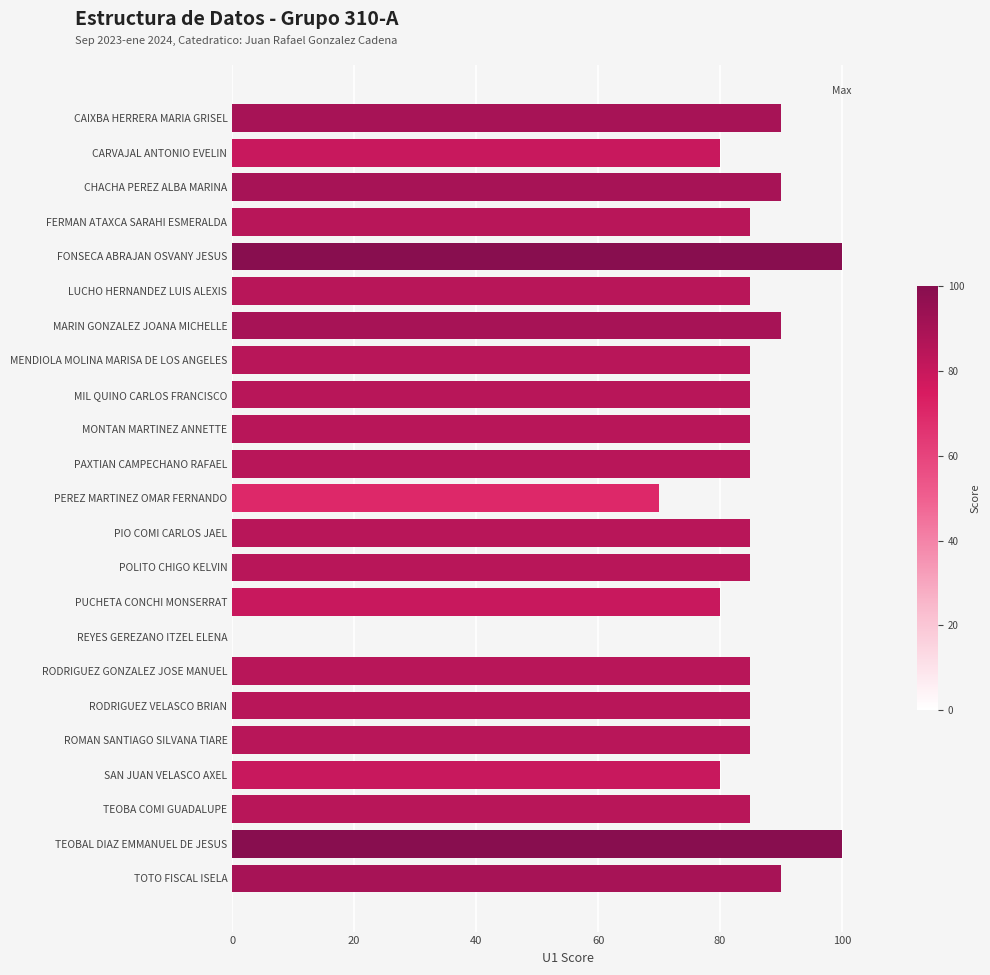

Reading top to bottom, extract all data points from this chart.

CAIXBA HERRERA MARIA GRISEL=90	CARVAJAL ANTONIO EVELIN=80	CHACHA PEREZ ALBA MARINA=90	FERMAN ATAXCA SARAHI ESMERALDA=85	FONSECA ABRAJAN OSVANY JESUS=100	LUCHO HERNANDEZ LUIS ALEXIS=85	MARIN GONZALEZ JOANA MICHELLE=90	MENDIOLA MOLINA MARISA DE LOS ANGELES=85	MIL QUINO CARLOS FRANCISCO=85	MONTAN MARTINEZ ANNETTE=85	PAXTIAN CAMPECHANO RAFAEL=85	PEREZ MARTINEZ OMAR FERNANDO=70	PIO COMI CARLOS JAEL=85	POLITO CHIGO KELVIN=85	PUCHETA CONCHI MONSERRAT=80	REYES GEREZANO ITZEL ELENA=0	RODRIGUEZ GONZALEZ JOSE MANUEL=85	RODRIGUEZ VELASCO BRIAN=85	ROMAN SANTIAGO SILVANA TIARE=85	SAN JUAN VELASCO AXEL=80	TEOBA COMI GUADALUPE=85	TEOBAL DIAZ EMMANUEL DE JESUS=100	TOTO FISCAL ISELA=90